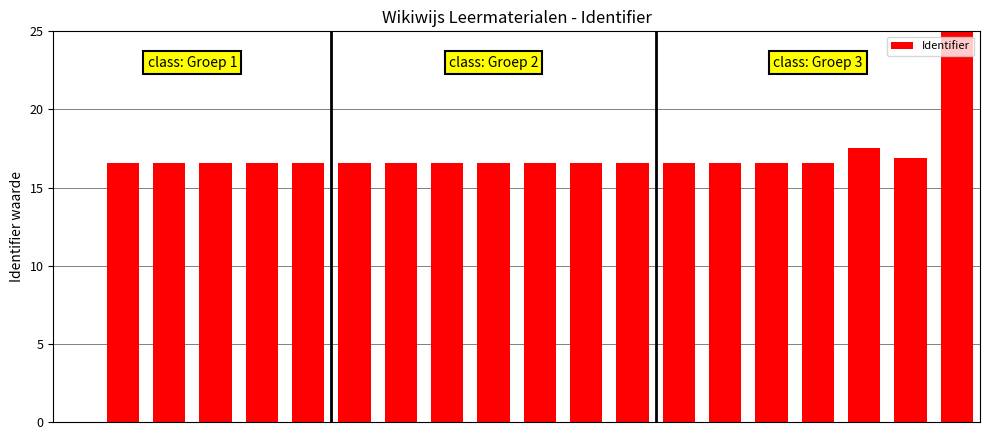

What is the greatest value displayed?

25.0